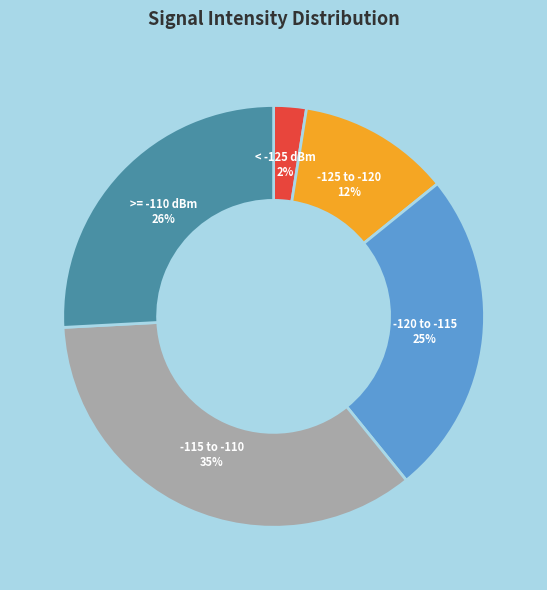

Is there any slice that represents more than half of the pie?

No